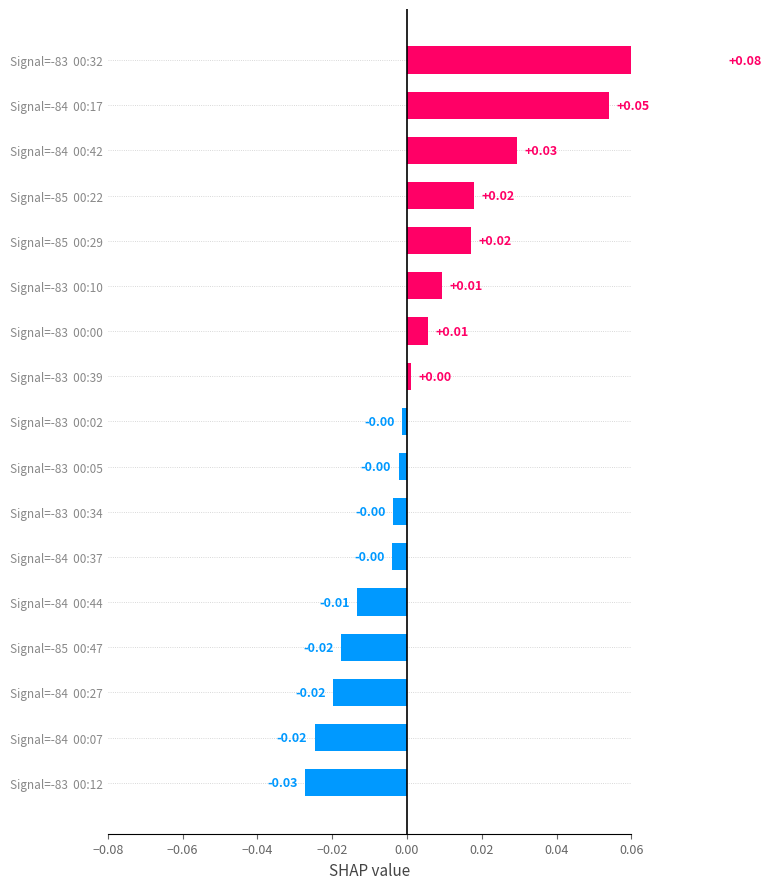

How many values are above zero?

8